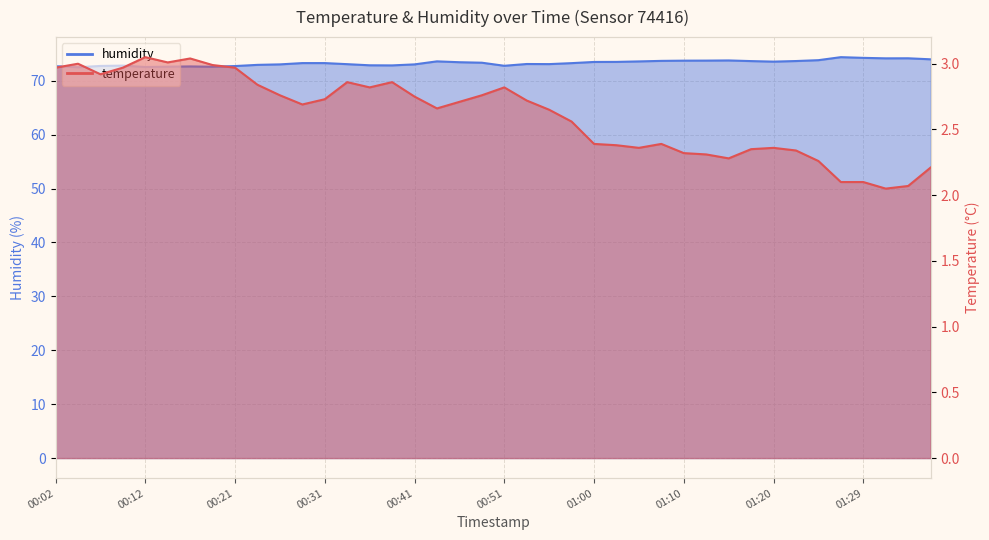

What is the difference between the second highest and minimum values in the humidity series?

1.7